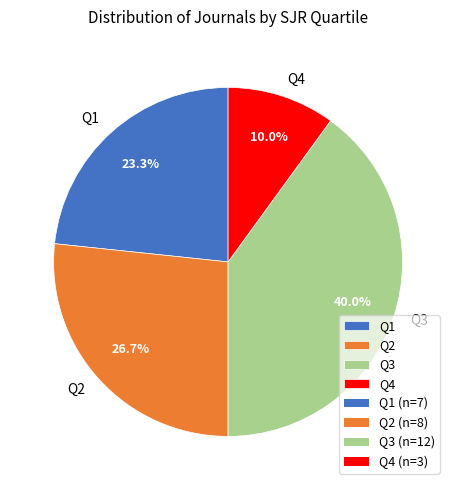

What percentage is the Q3 slice, to the nearest percent?

40%